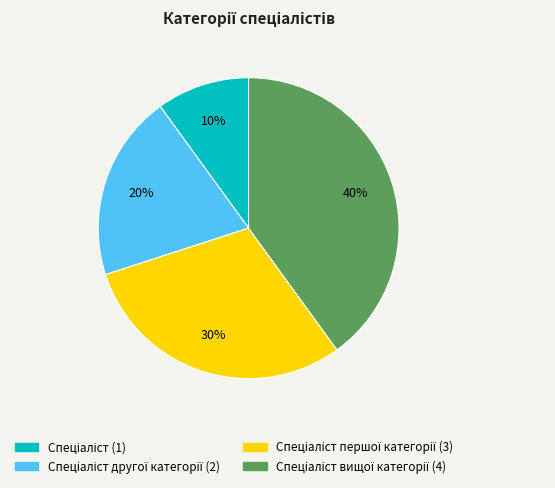

How many segments does this pie chart have?

4